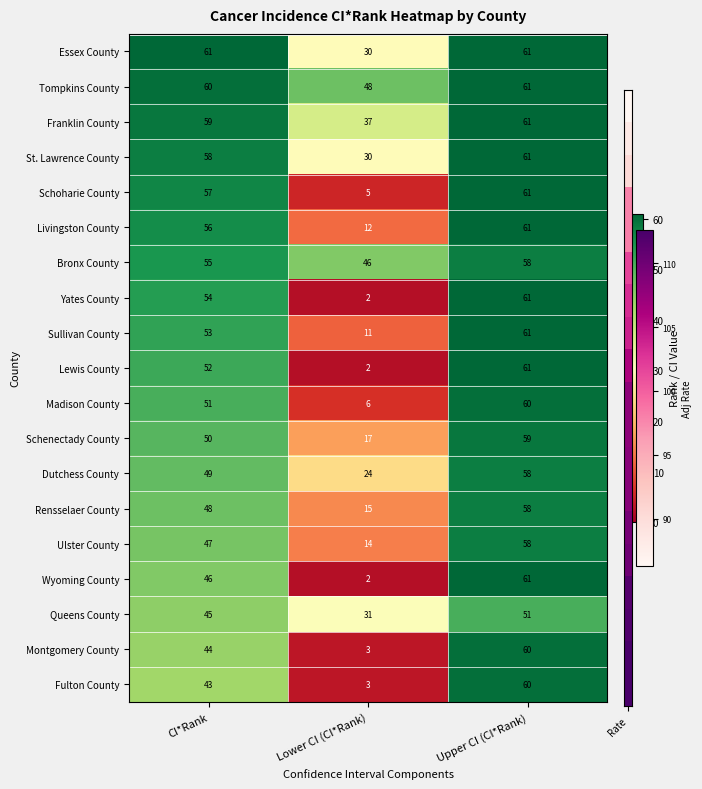

Between CI*Rank and Upper CI (CI*Rank), which series saw the biggest shift?

Fulton County